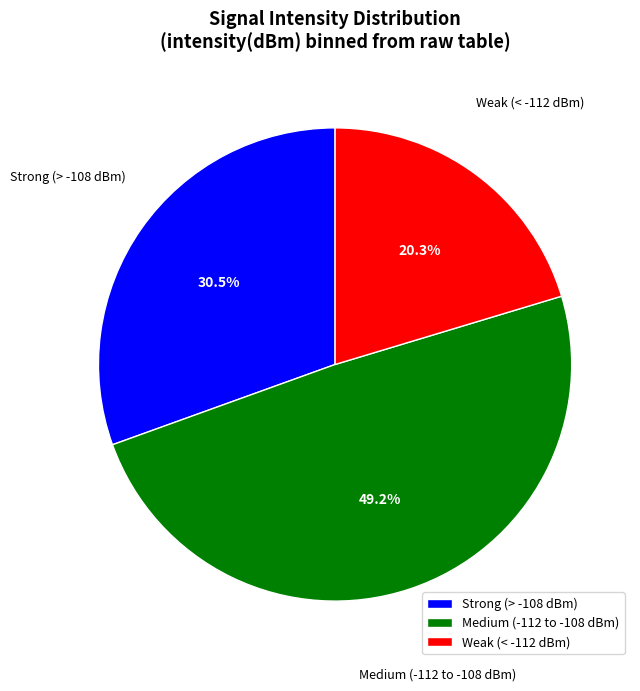

Rank the categories by value from lowest to highest.

Weak (< -112 dBm), Strong (> -108 dBm), Medium (-112 to -108 dBm)